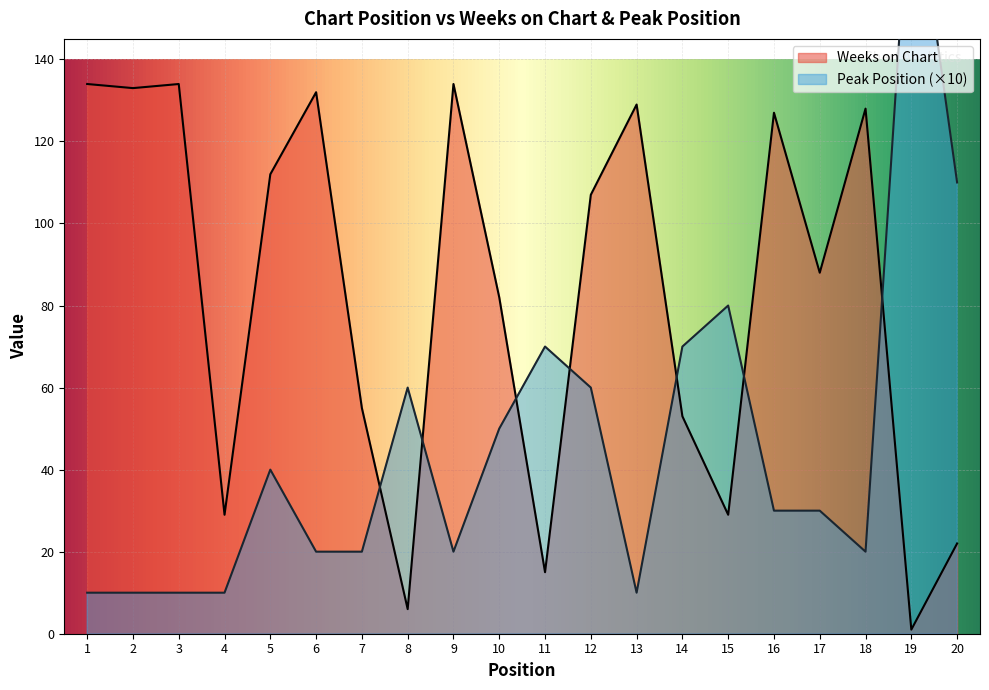

Rank the series at 13 from highest to lowest value.

Weeks on Chart, Peak Position